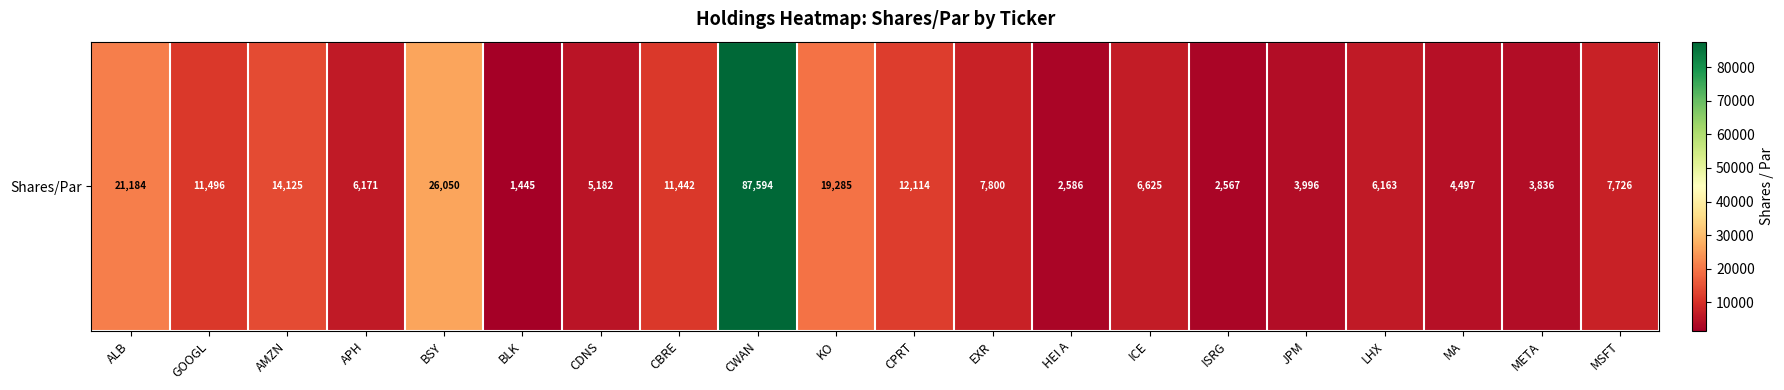

What is the sum of all values?

261884